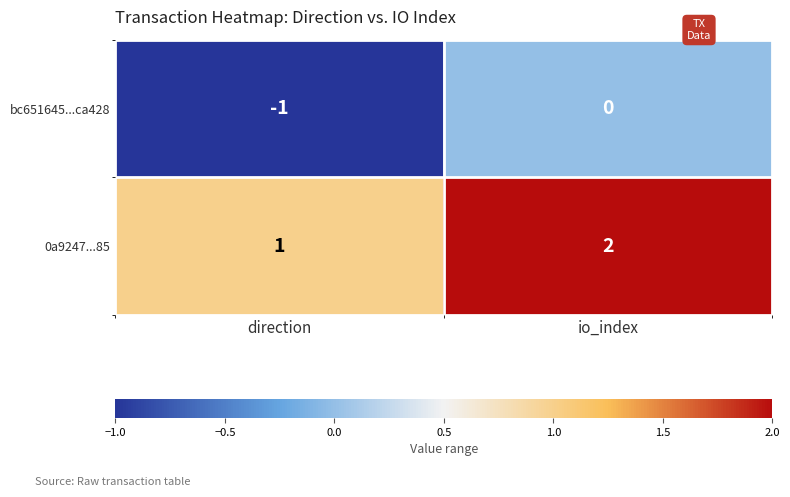

Rank the series by their average value, from highest to lowest.

0a9247...85, bc651645...ca428